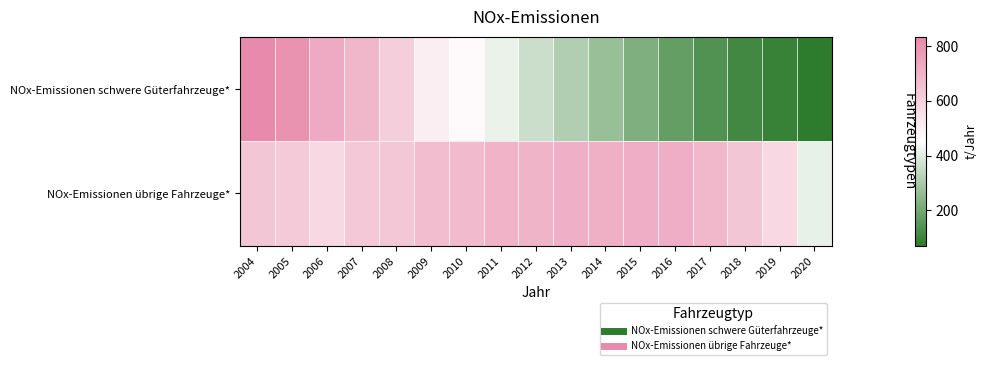

What is the spread (max minus min) of values at 2020?

339.1